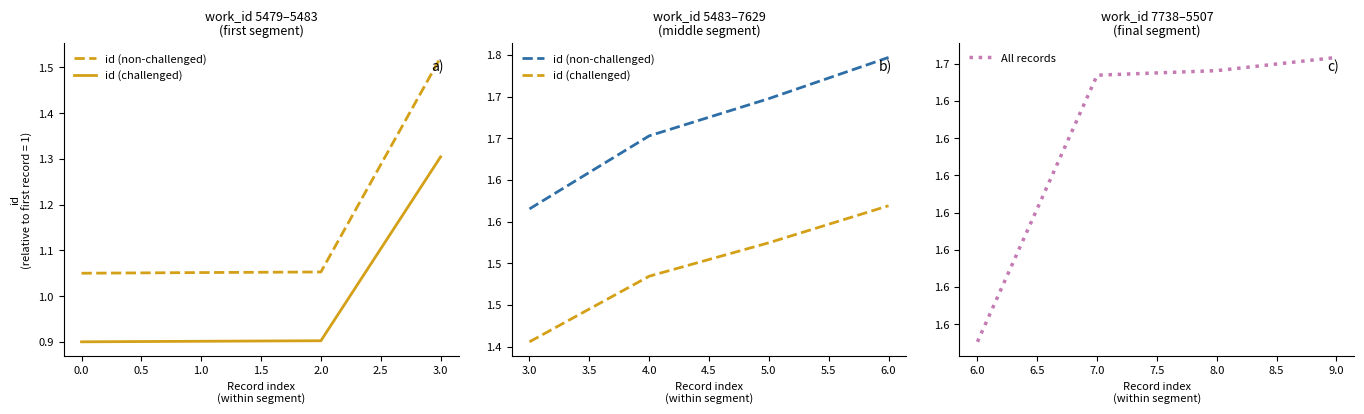

What is the average value of the id (challenged) series?

1.5